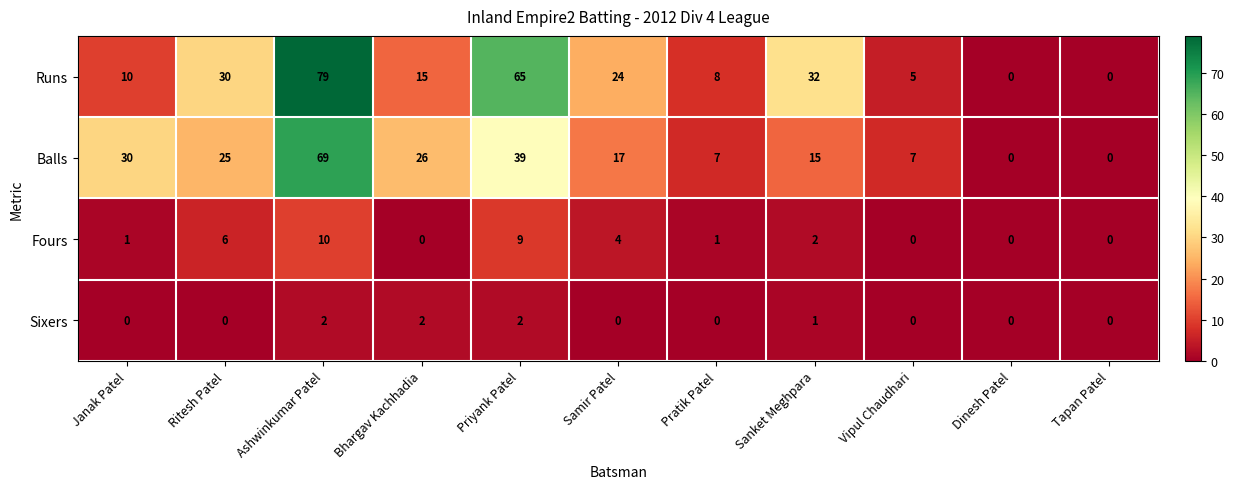

Which category has the highest value across all series?

Ashwinkumar Patel